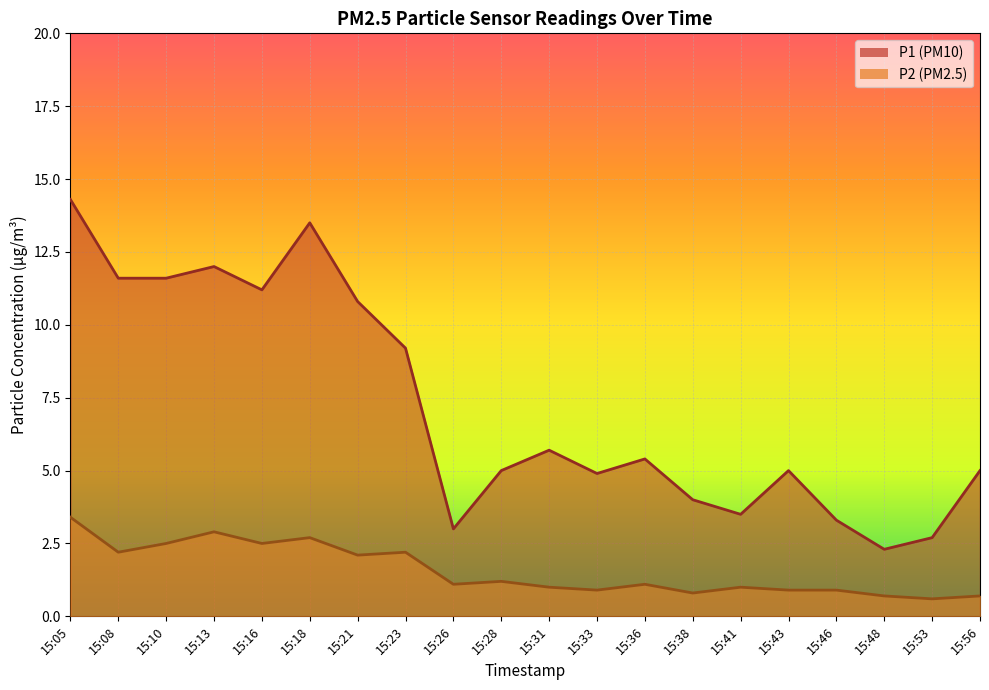

Rank the series by their average value, from lowest to highest.

P2, P1